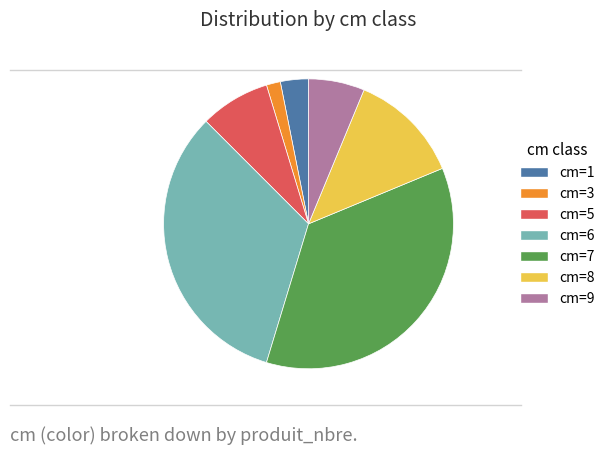

Do cm=1 and cm=9 together represent more than half of the pie?

No